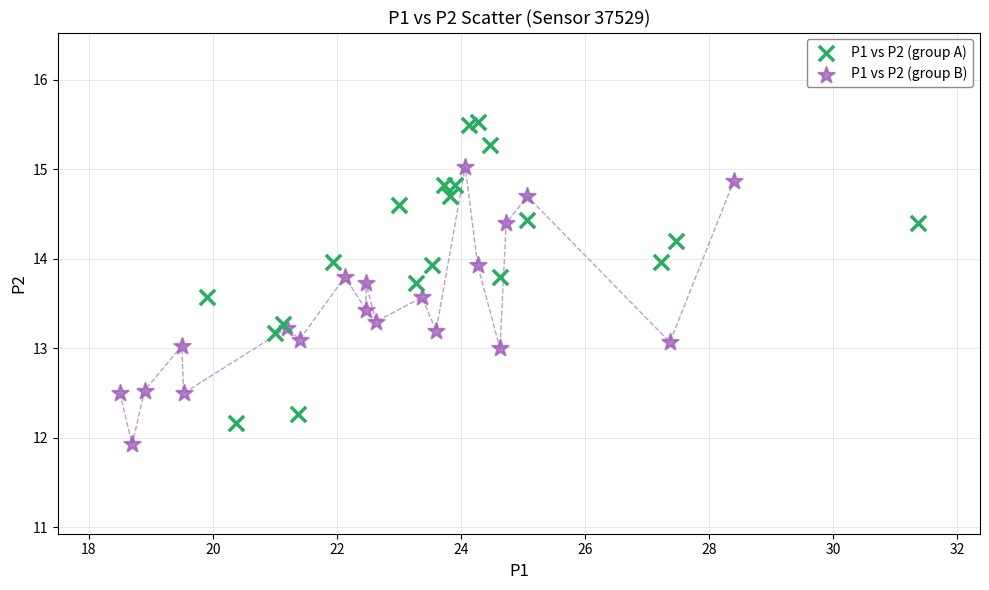

Which series contains the lowest Y value?

P1 vs P2 (group B)